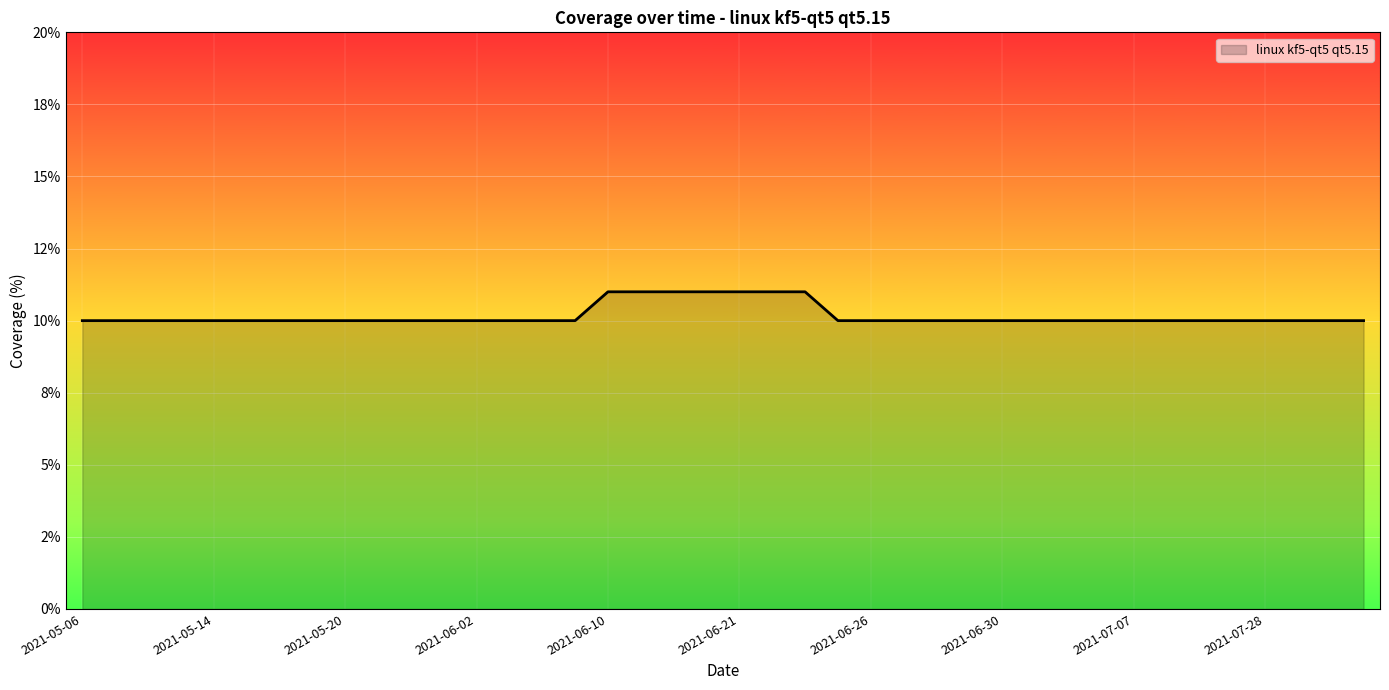

Reading left to right, transcribe all the data shown in this chart.

2021-05-06=10	2021-05-07=10	2021-05-09=10	2021-05-13=10	2021-05-14=10	2021-05-15=10	2021-05-16=10	2021-05-18=10	2021-05-20=10	2021-05-30=10	2021-05-31=10	2021-06-01=10	2021-06-02=10	2021-06-06=10	2021-06-07=10	2021-06-08=10	2021-06-10=11	2021-06-16=11	2021-06-17=11	2021-06-20=11	2021-06-21=11	2021-06-22=11	2021-06-23=11	2021-06-24=10	2021-06-26=10	2021-06-27=10	2021-06-28=10	2021-06-29=10	2021-06-30=10	2021-07-02=10	2021-07-05=10	2021-07-06=10	2021-07-07=10	2021-07-12=10	2021-07-24=10	2021-07-25=10	2021-07-28=10	2021-07-29=10	2021-07-30=10	2021-08-02=10